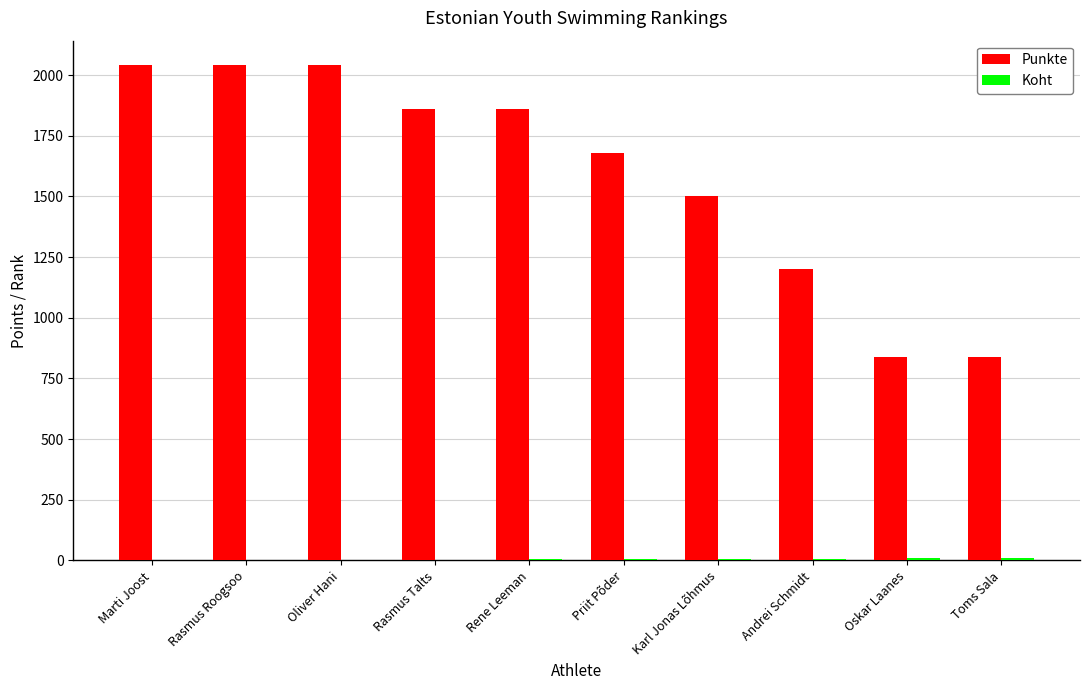

What is the greatest value displayed?

2040